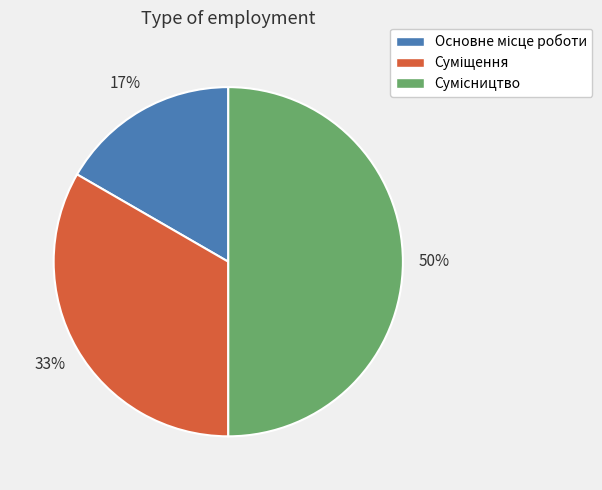

To the nearest percent, what is the average slice percentage?

33%